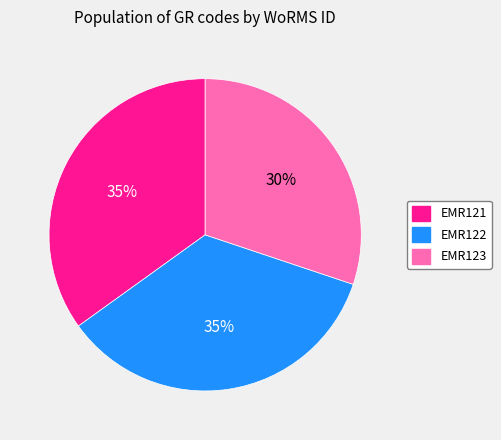

True or false: EMR122 accounts for 41% of the total.

False